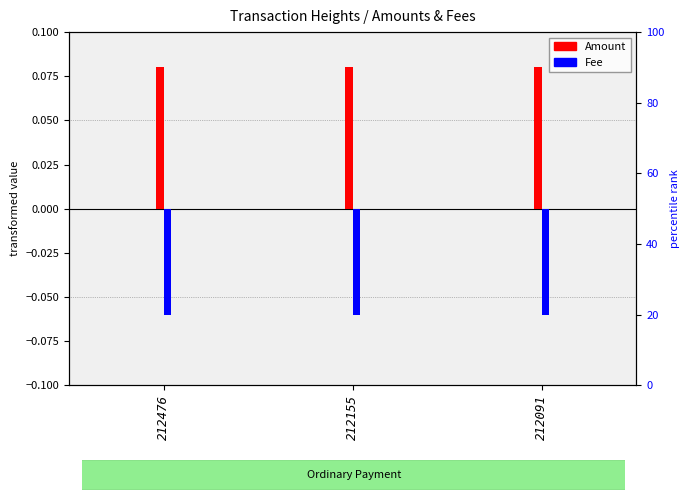

What is the value of the Amount bar at the 2nd from the left?

0.1